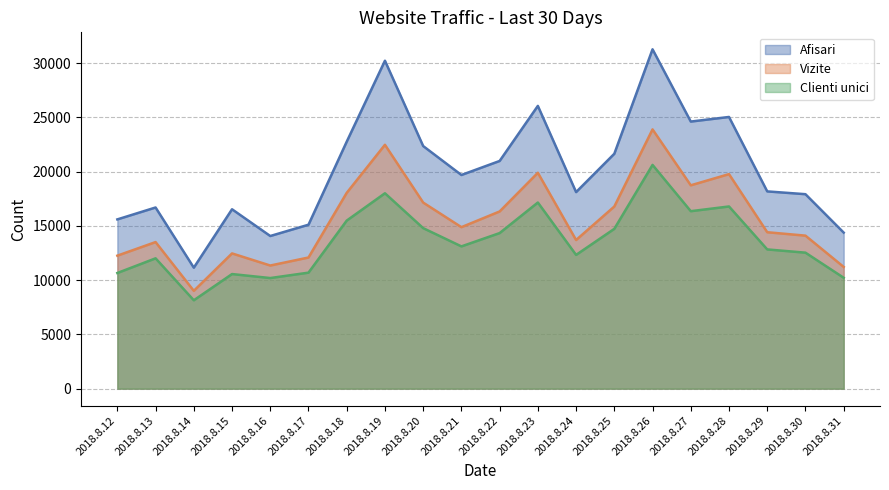

True or false: Vizite and Afisari intersect in this chart.

False